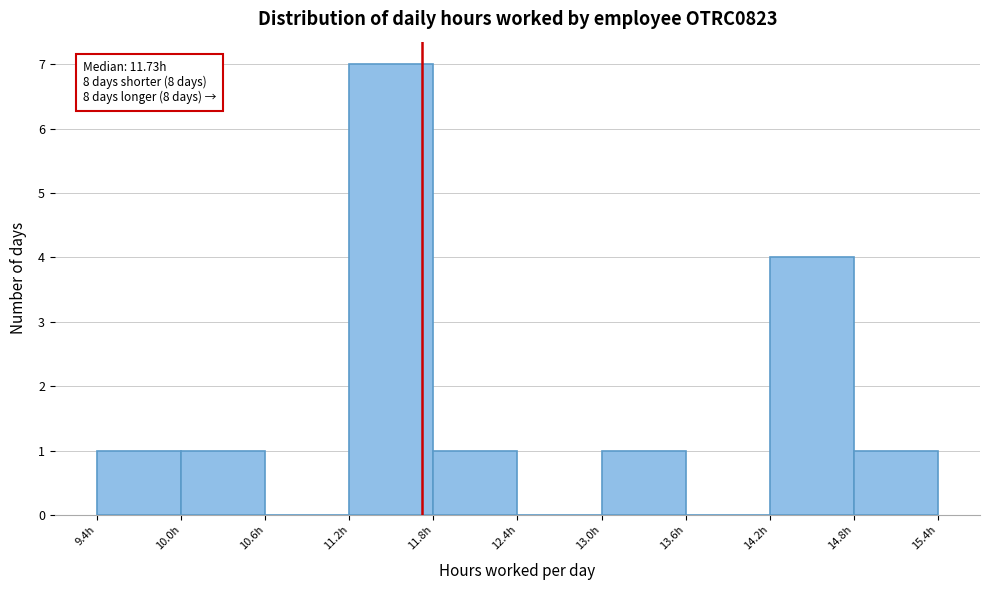

Which range on the x-axis has the tallest bar?

11.2 to 11.8